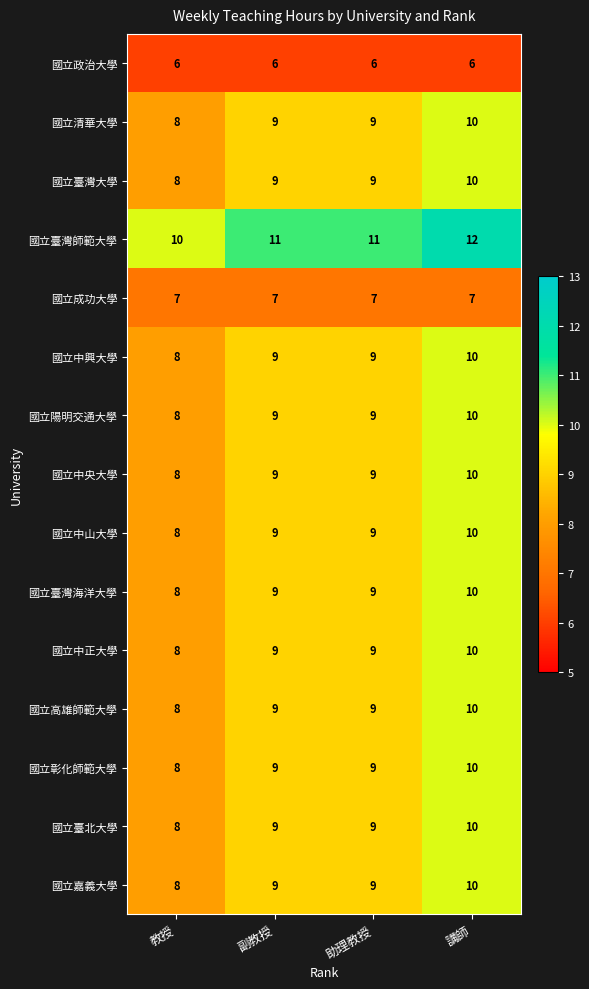

What is the spread (max minus min) of values at 助理教授?

5